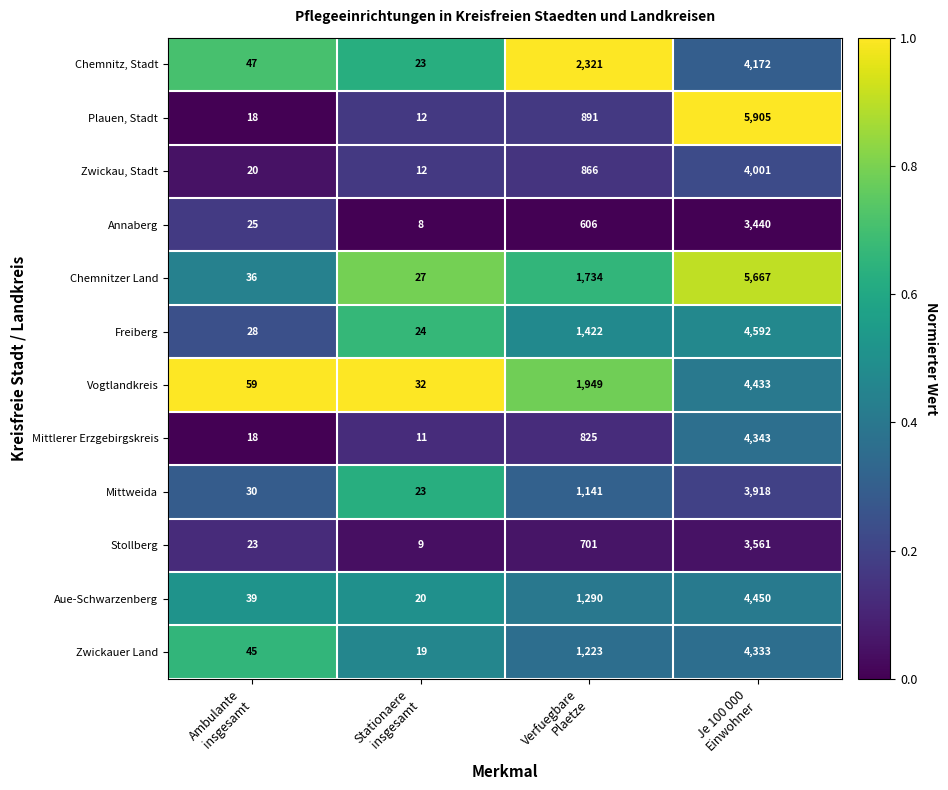

What is the sum of all Zwickau, Stadt values?

4899